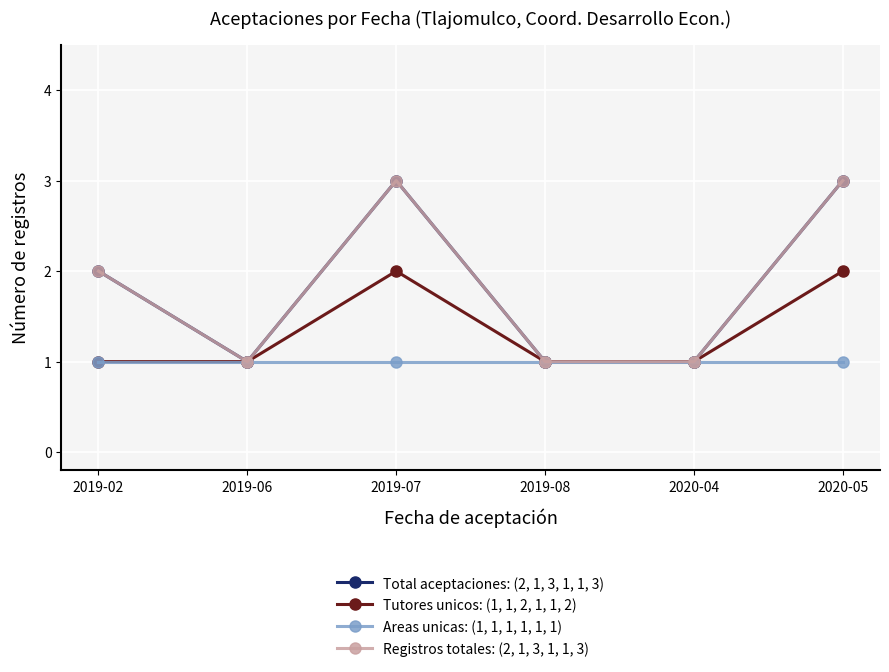

What is the smallest value displayed?

1